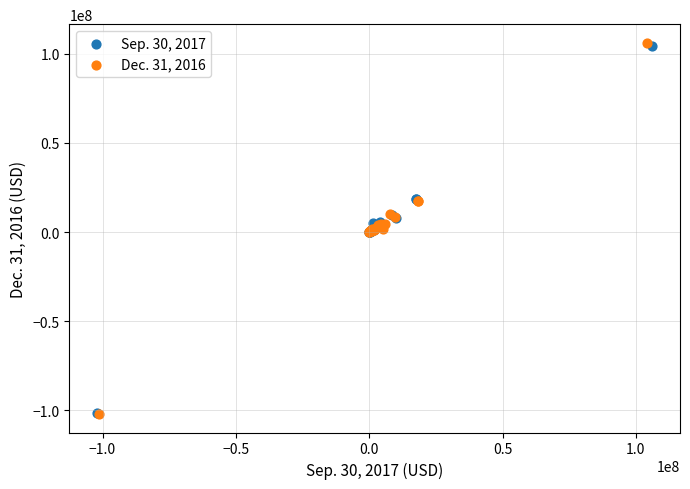

Which series has the largest Y range (max minus min)?

Dec. 31, 2016